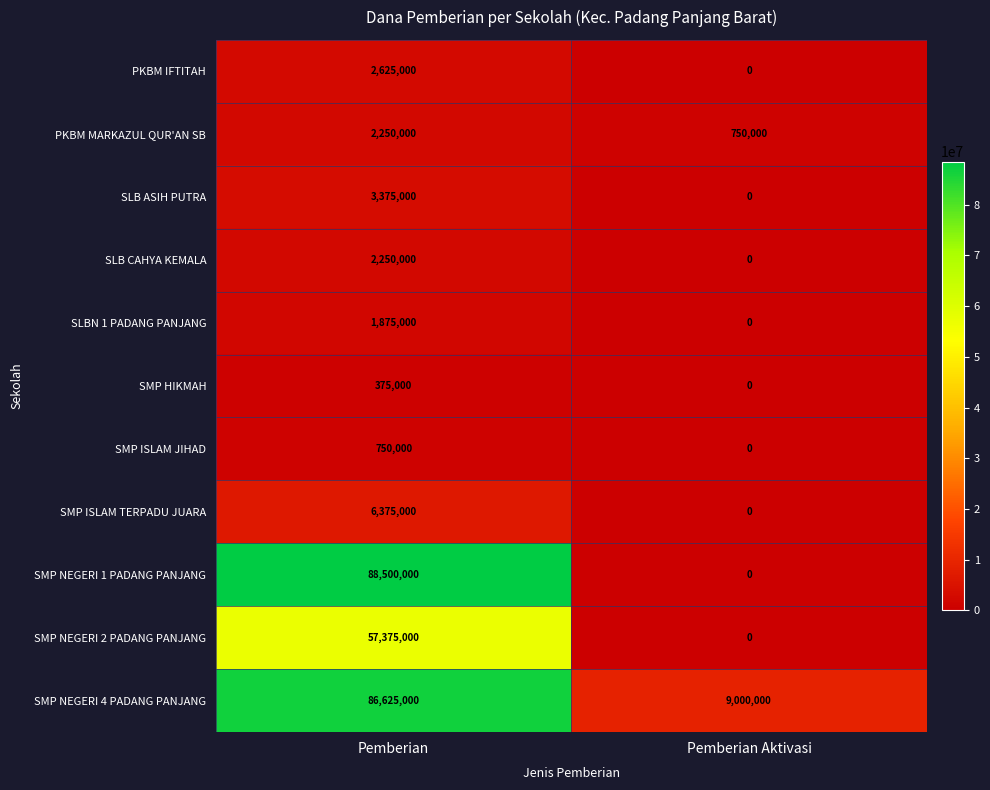

Which series has the largest range (max minus min)?

SMP NEGERI 1 PADANG PANJANG